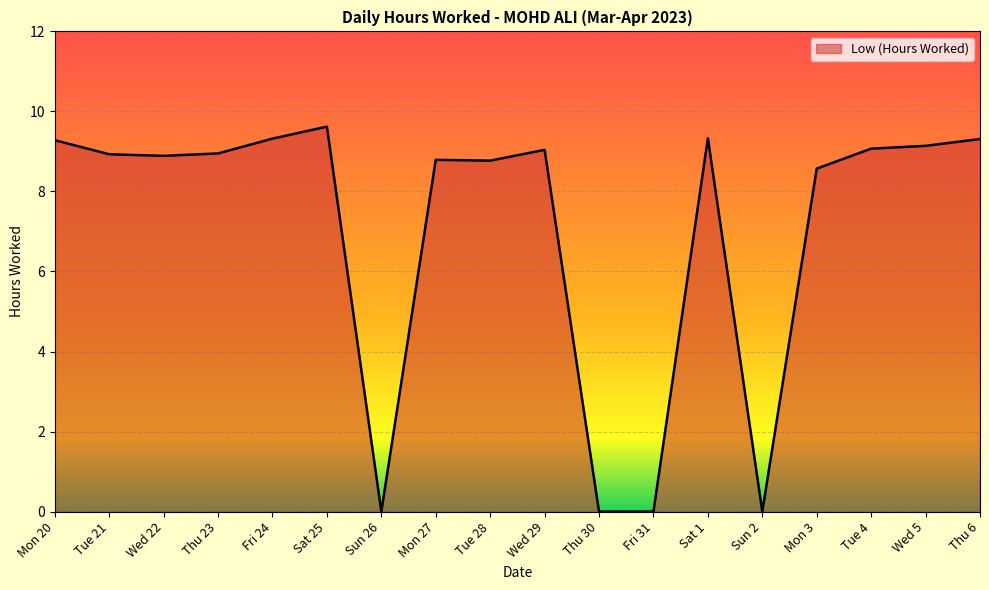

What position from the right is Thu 30?

8